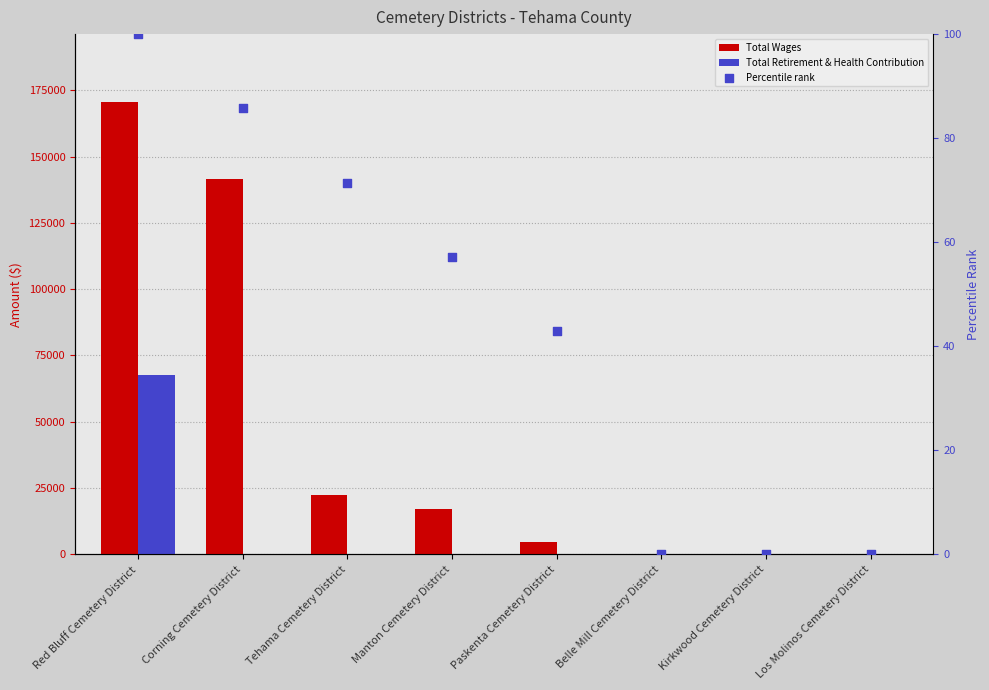

What are all the series names shown in the legend?

Total Wages, Total Retirement & Health Contribution, Percentile rank